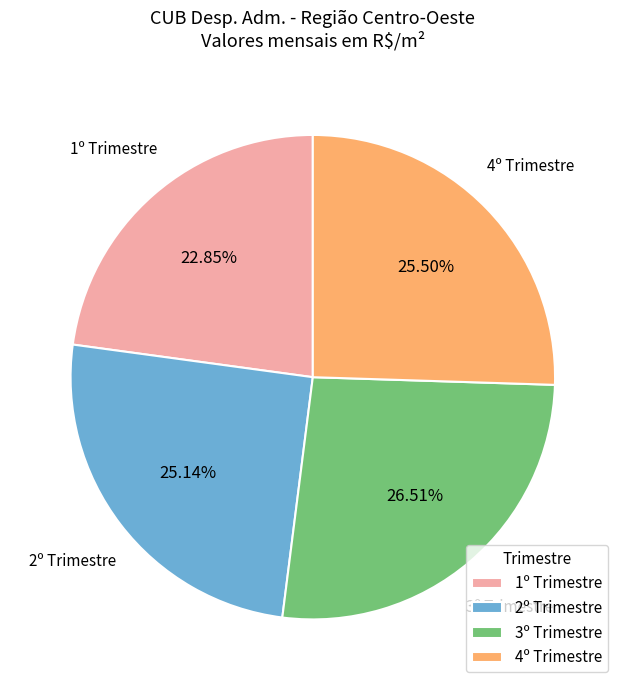

Which slice is the smallest?

1º Trimestre